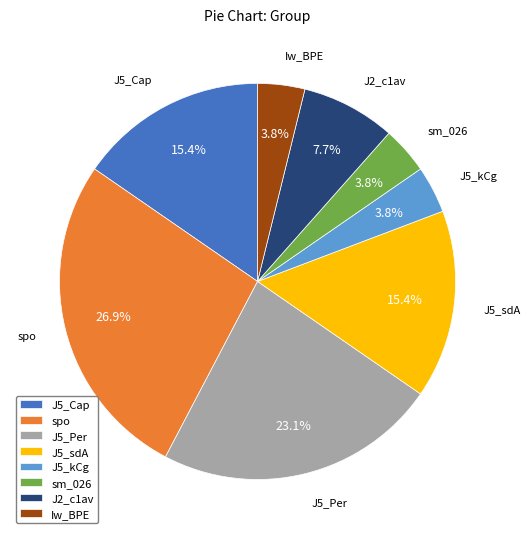

Is there any slice that represents more than half of the pie?

No